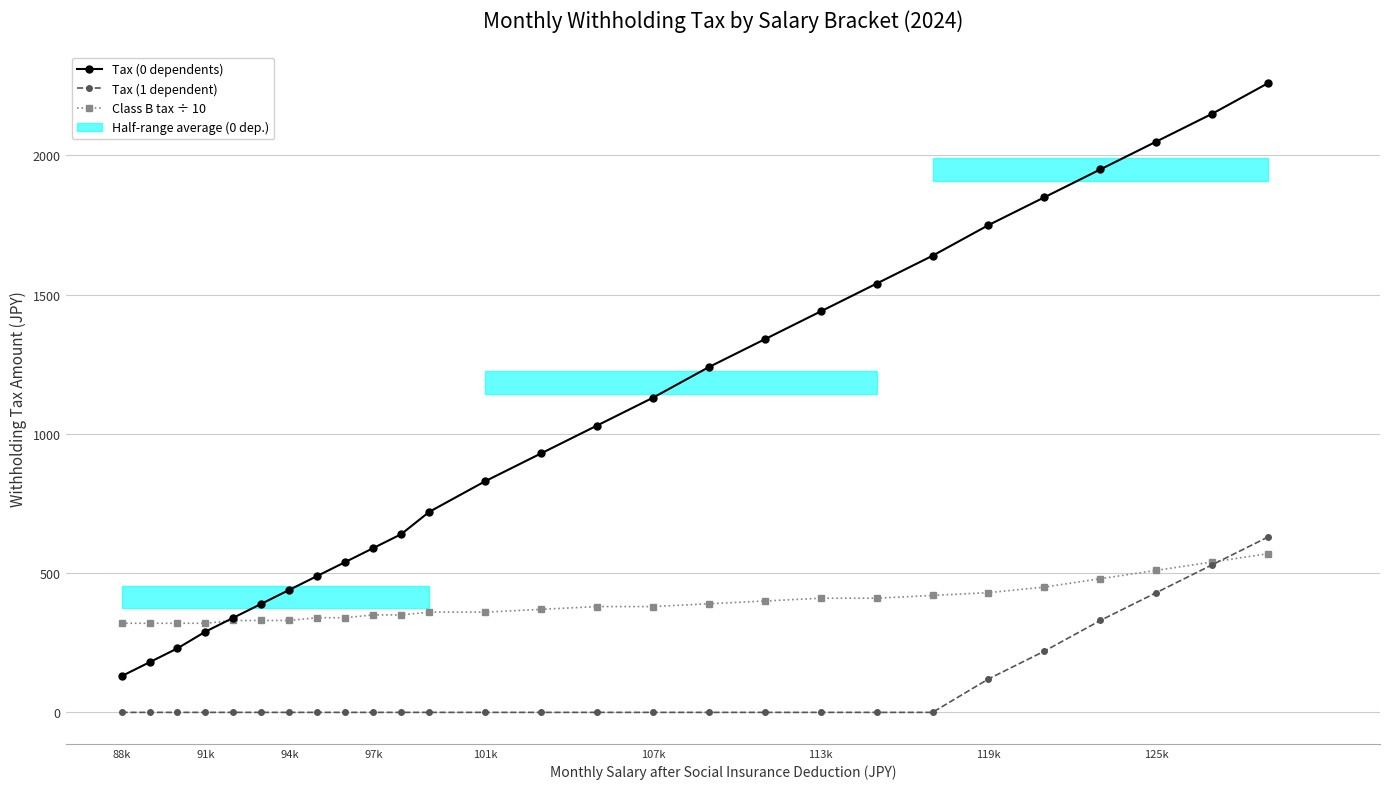

True or false: Tax (0 dependents) has more than 1 points higher than both neighbors.

False